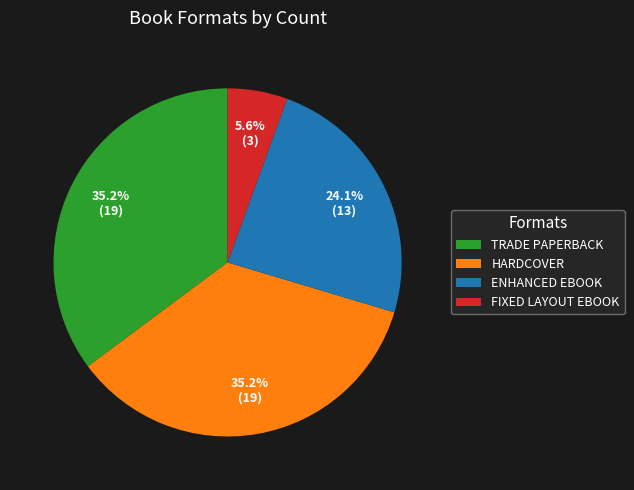

What is the ratio of the value at ENHANCED EBOOK to the value at HARDCOVER?

0.7